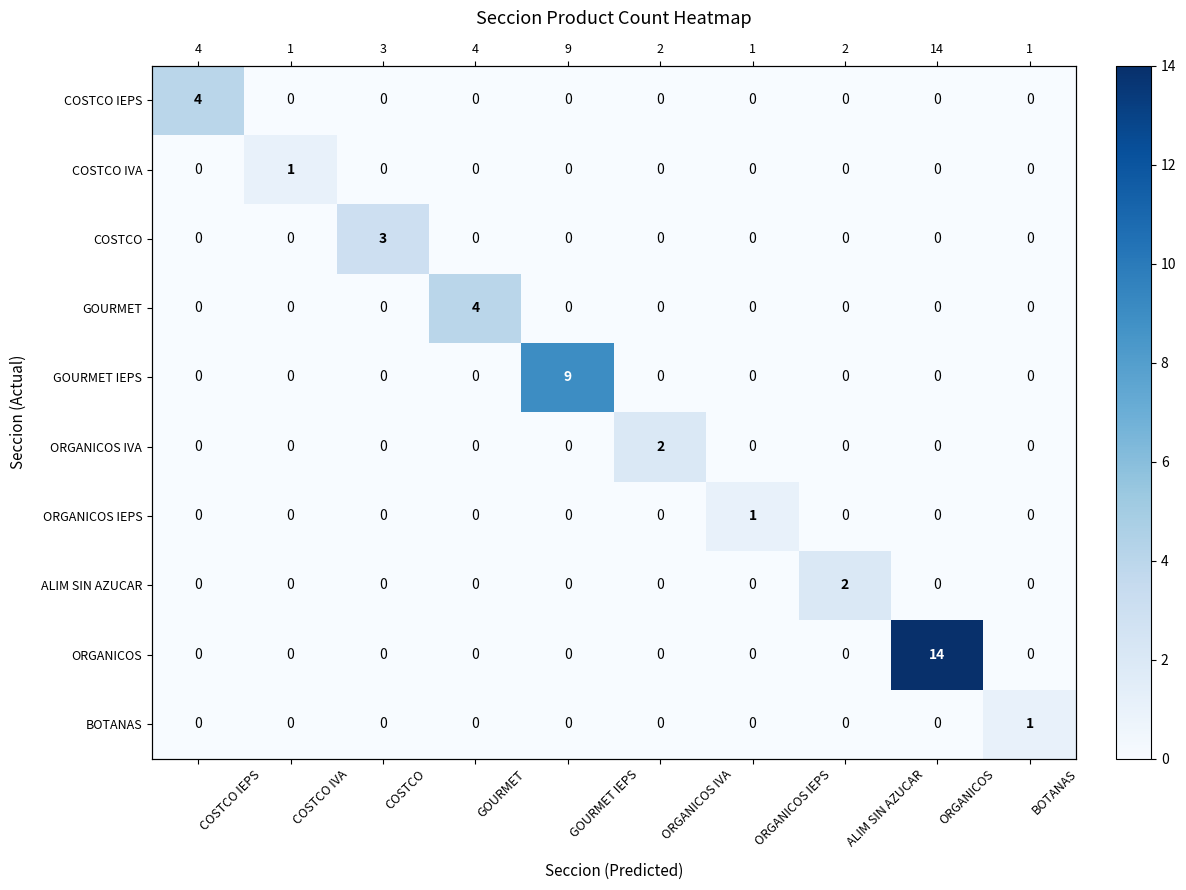

Which has a higher value, COSTCO IEPS or ALIM SIN AZUCAR?

COSTCO IEPS